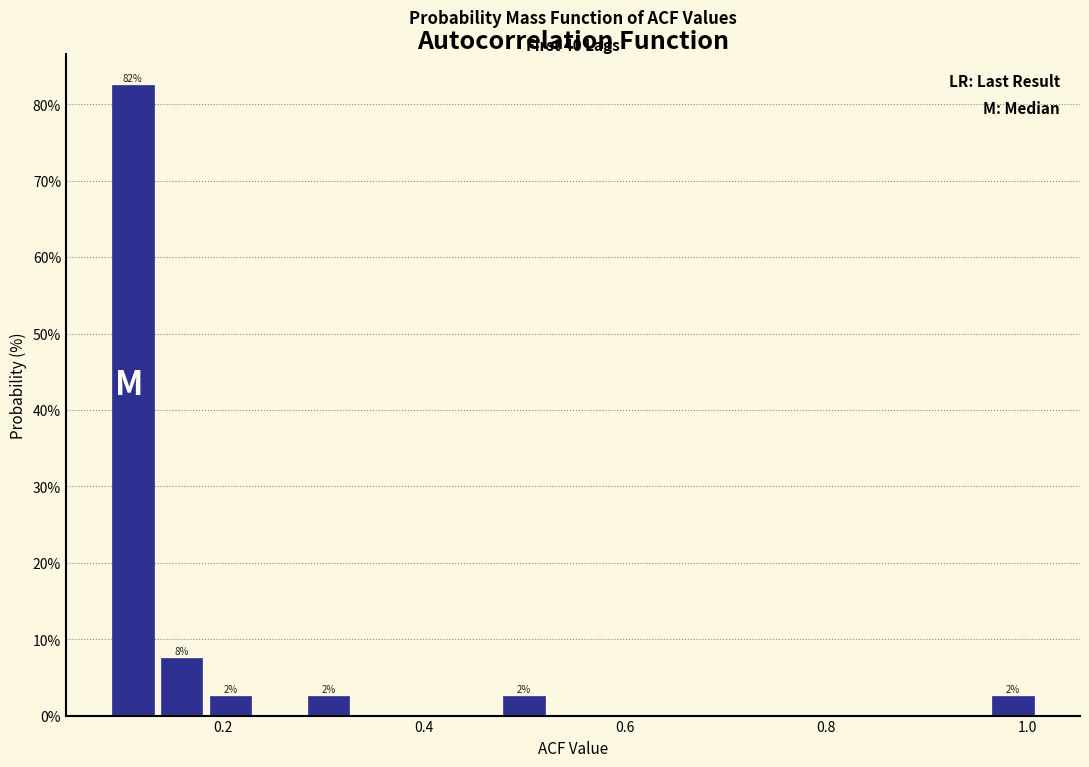

Around what value on the x-axis is the tallest bar? Give the approximate position of its centre, as read against the axis.

0.12